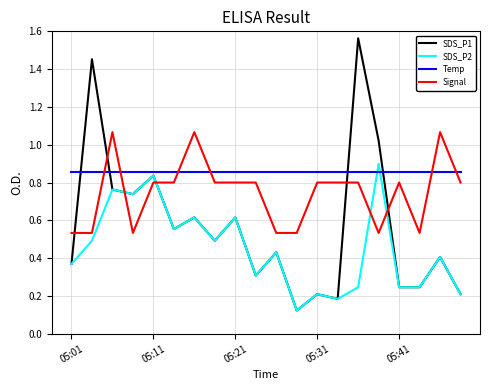

List the series in order of their overall mean, lowest first.

SDS_P2, SDS_P1, Signal, Temp